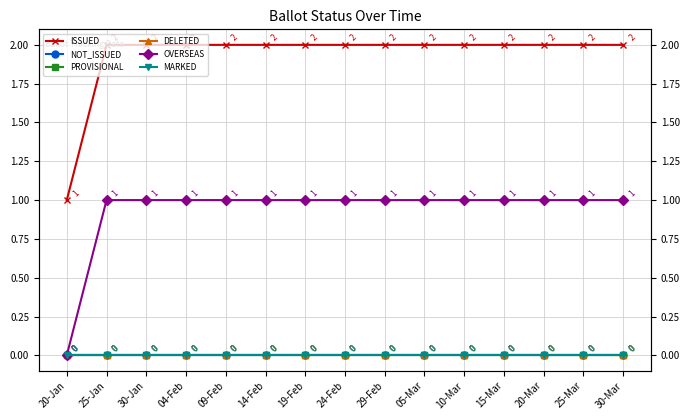

How many lines are shown in the chart?

6